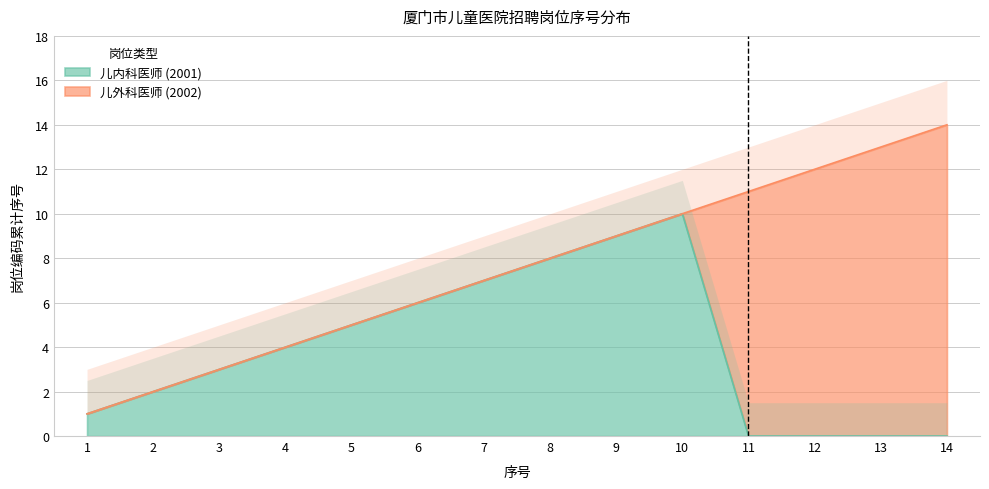

What is the average value?

4